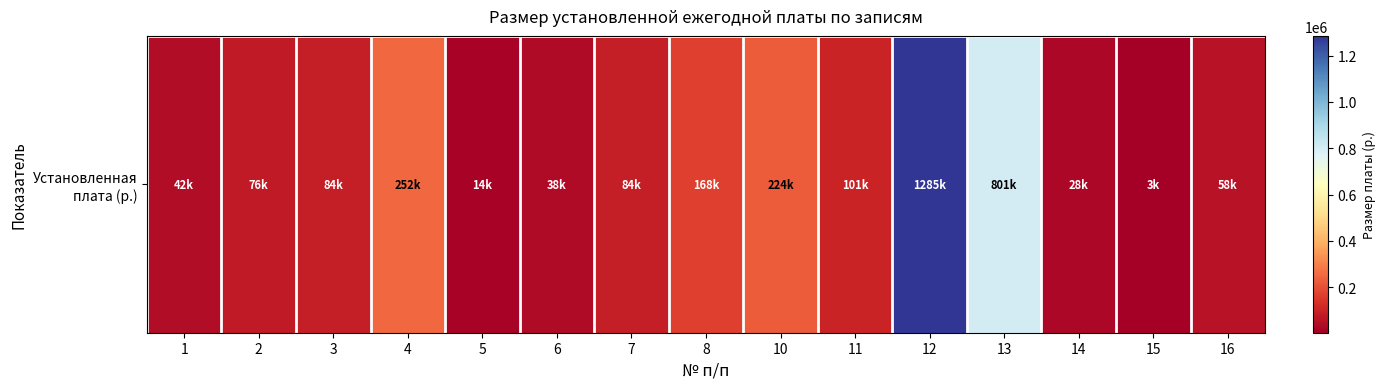

At which category does the chart reach its minimum across all series?

15